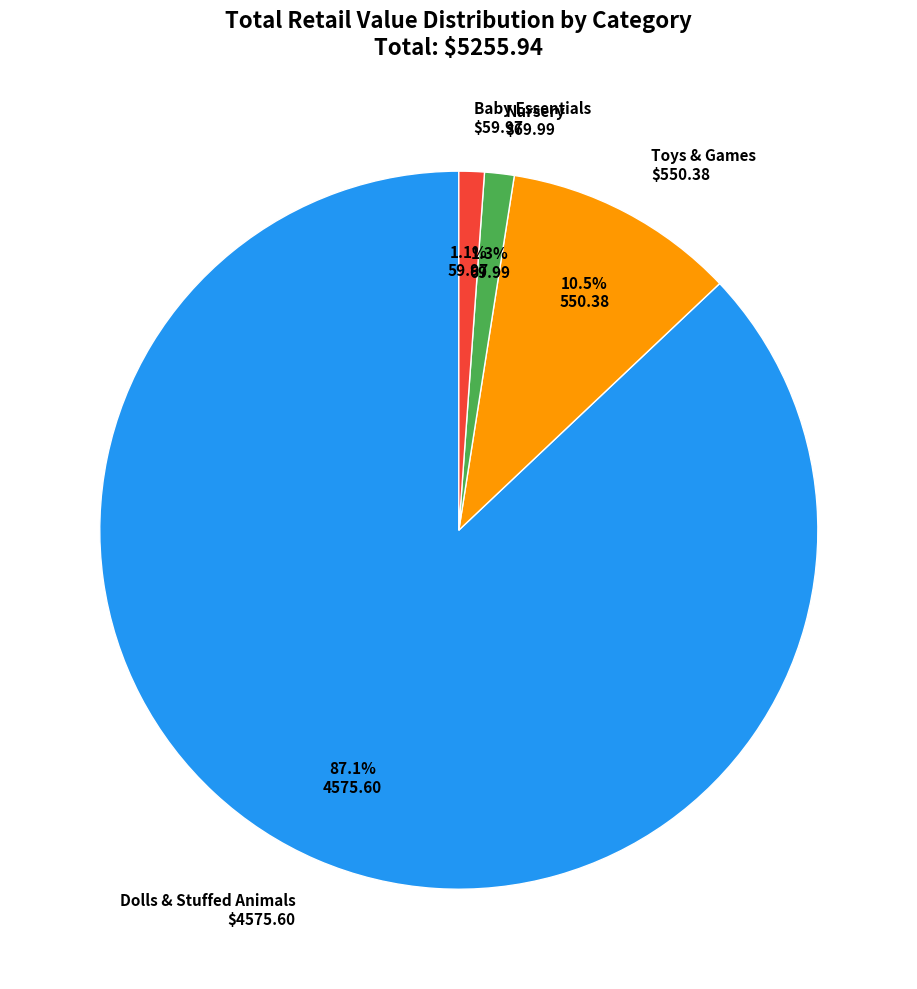

Is there a majority slice in this chart?

Yes